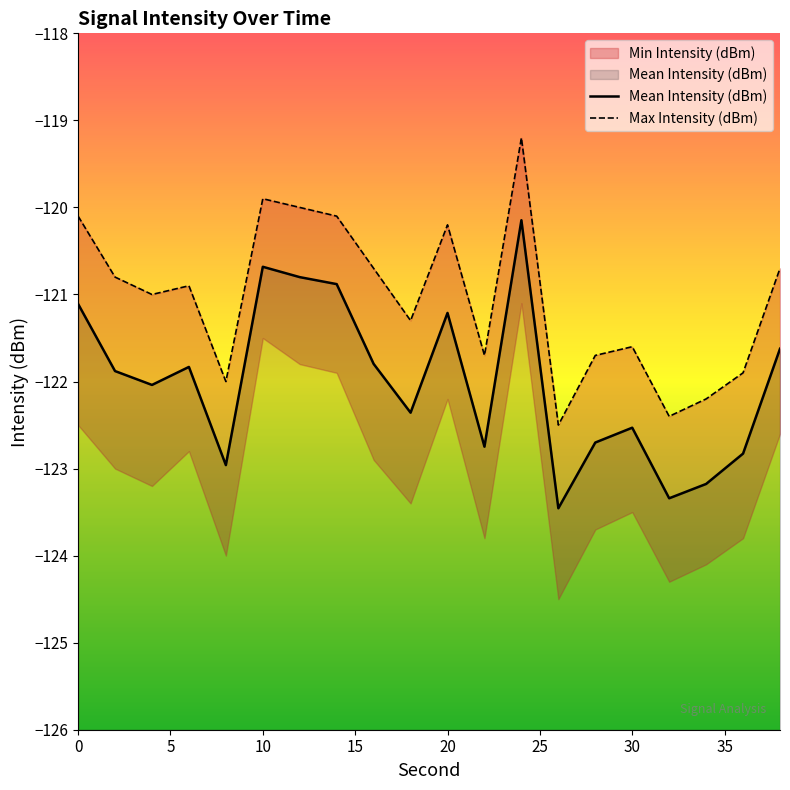

True or false: Max Intensity (dBm) and Mean Intensity (dBm) cross at least once.

False